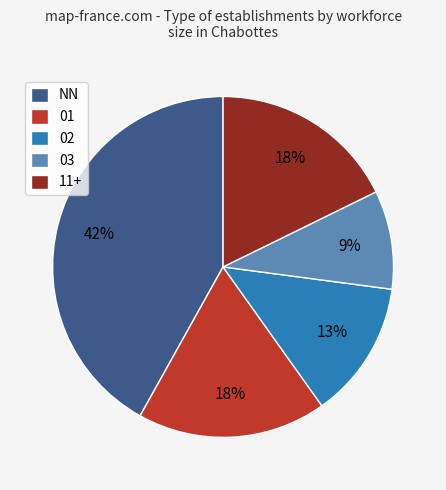

What is the ratio of the value at 02 to the value at 11+?

0.7